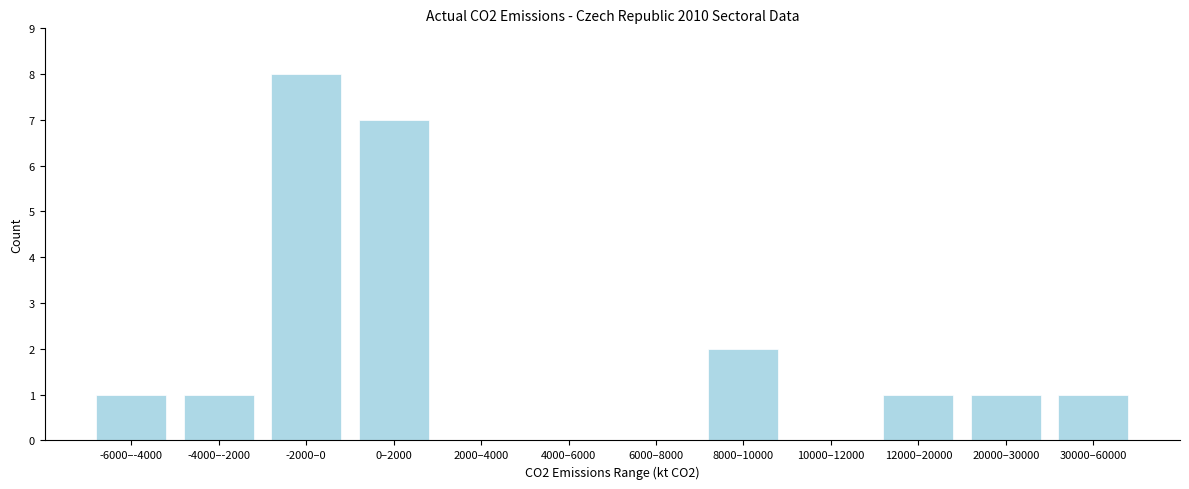

Reading left to right, what are all the values shown in this chart?

-6000–-4000=1	-4000–-2000=1	-2000–0=8	0–2000=7	2000–4000=0	4000–6000=0	6000–8000=0	8000–10000=2	10000–12000=0	12000–20000=1	20000–30000=1	30000–60000=1